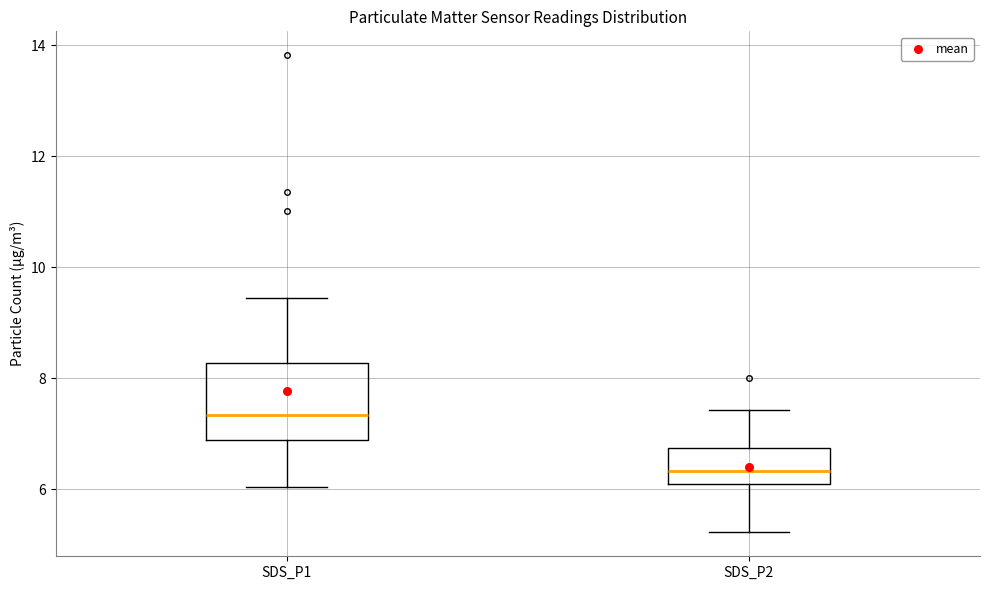

Comparing the boxes themselves (not the whiskers), which one is the tallest?

SDS_P1